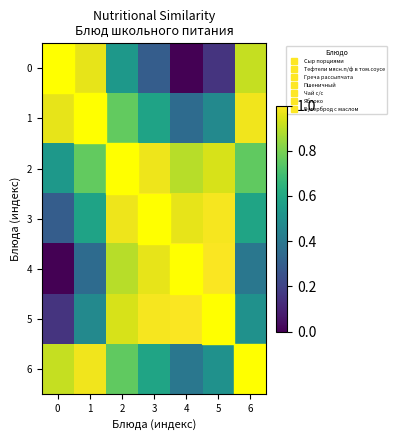

What is the sum of the 3 values at 1 and 0?

0.9